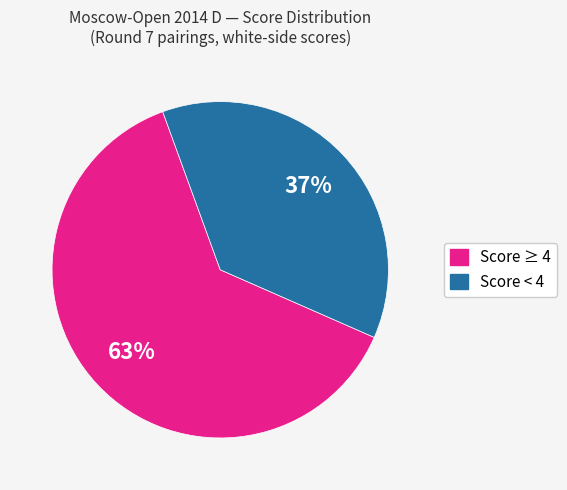

Does any single category account for the majority?

Yes